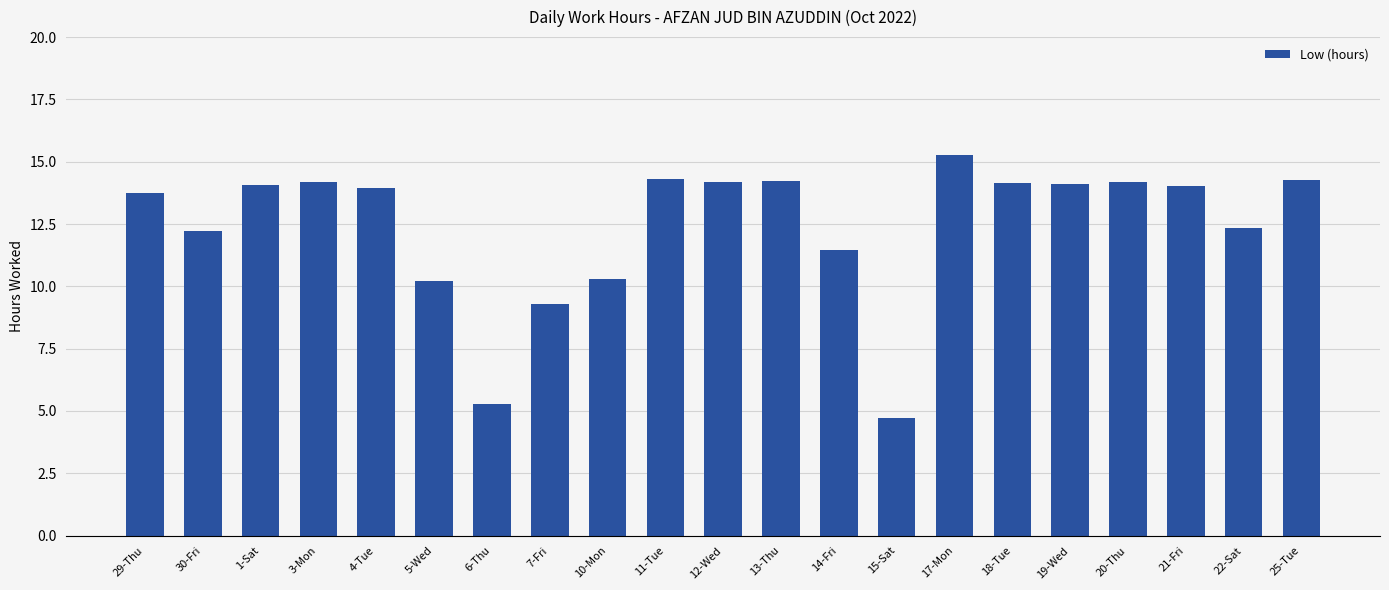

Which category has the highest value across all series?

17-Mon